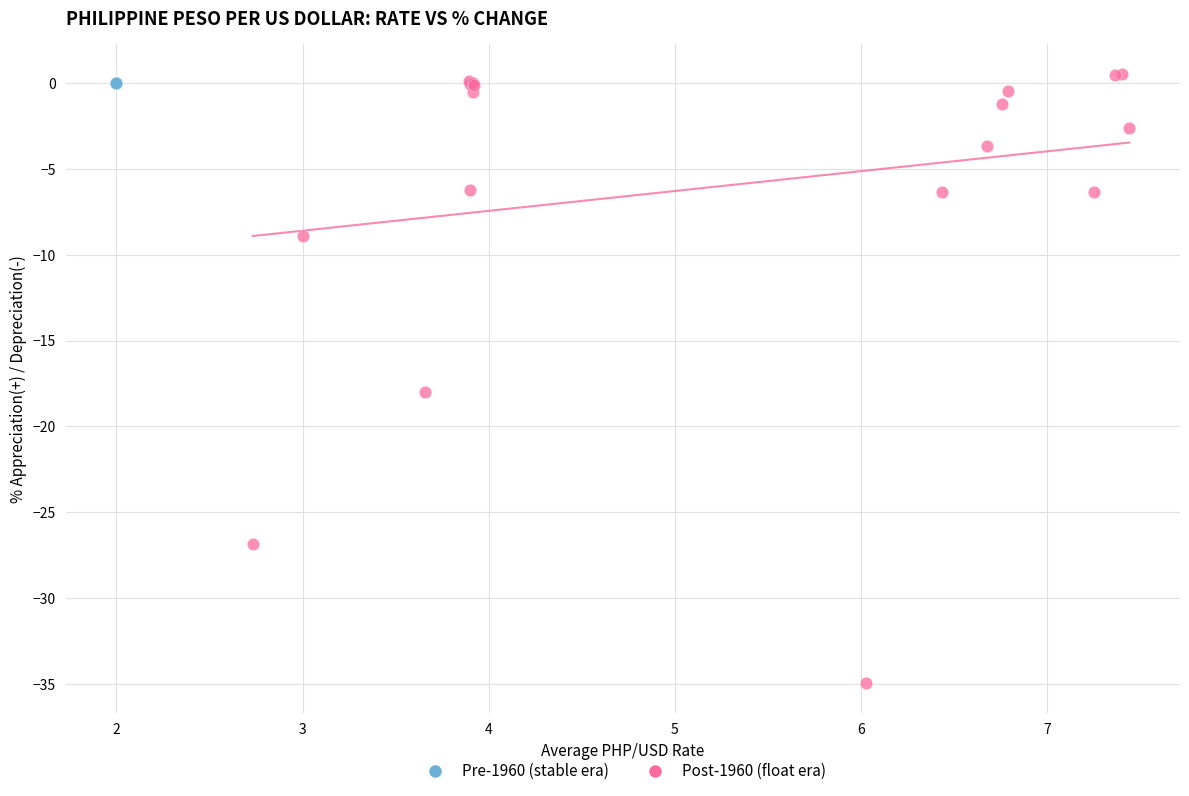

Which series reaches the minimum Y coordinate?

Post-1960 (float era)